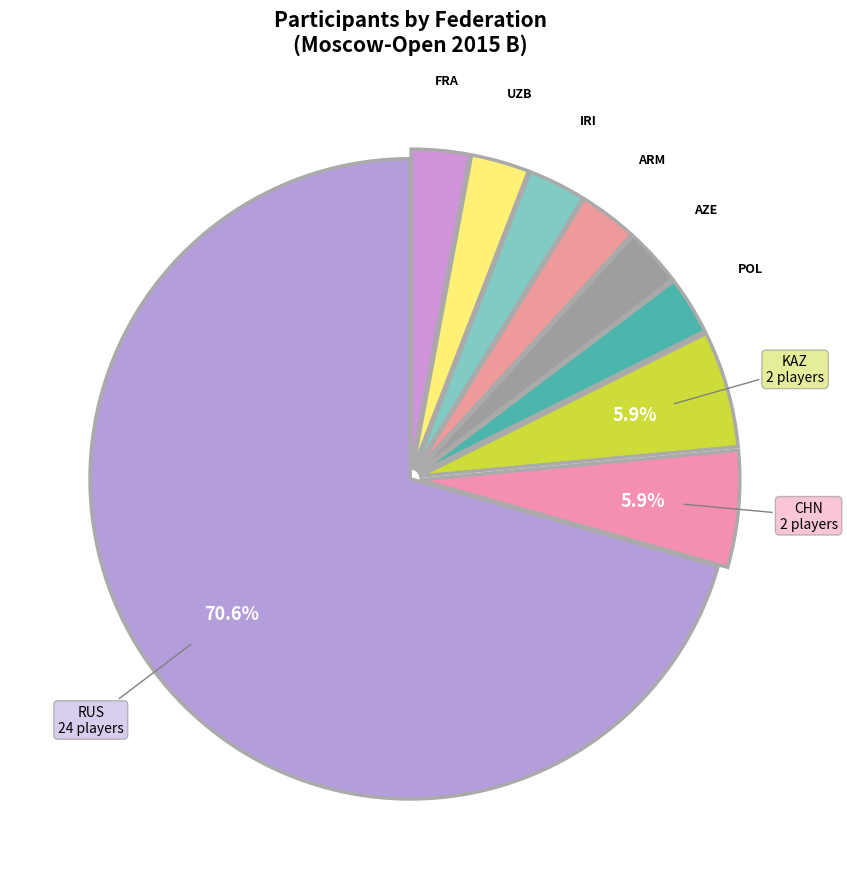

How many slices are in this pie chart?

9